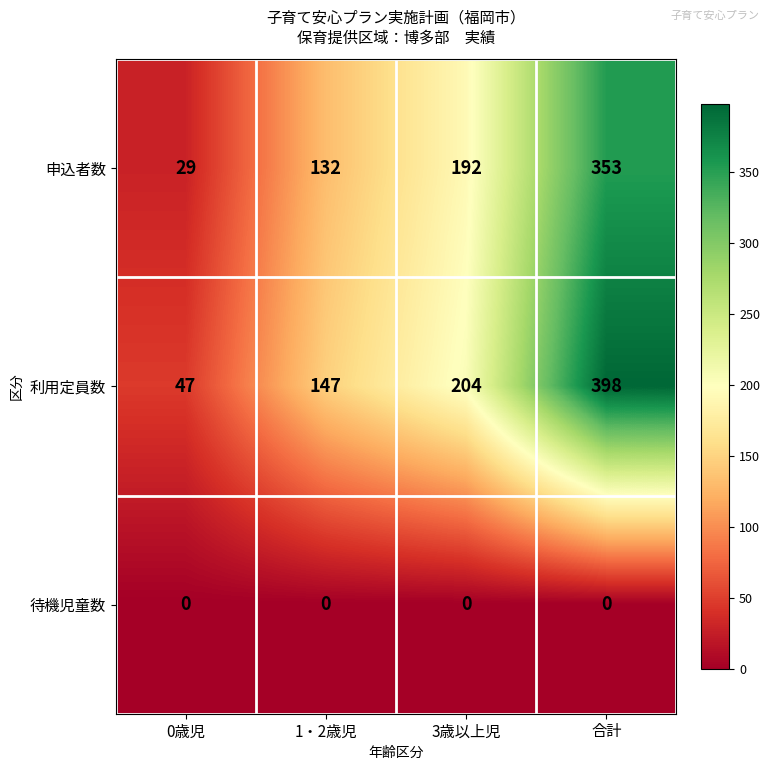

What is the difference between the highest and lowest values at 0歳児?

47